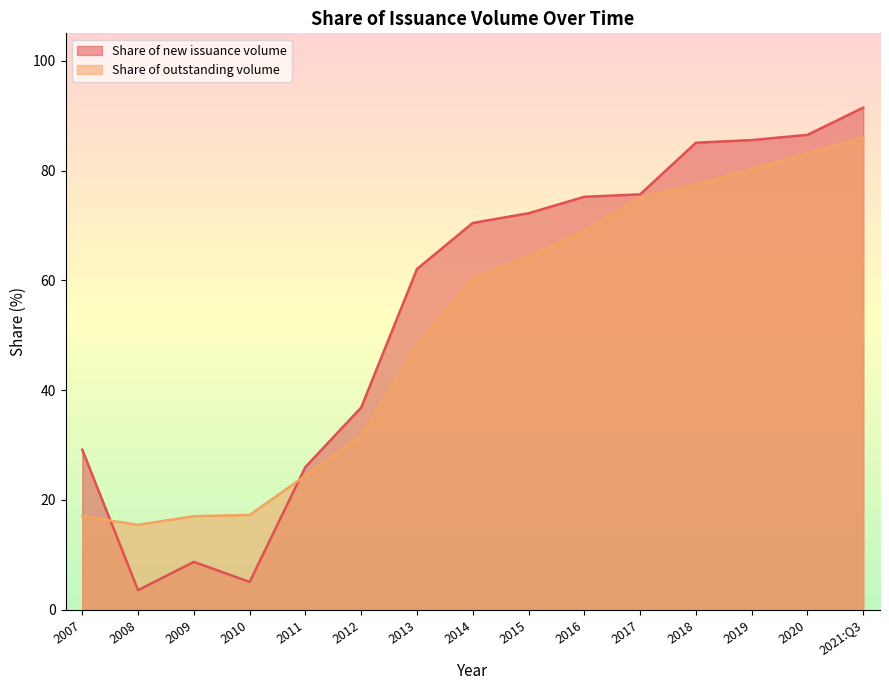

What is the label of the 8th point from the left?

2014